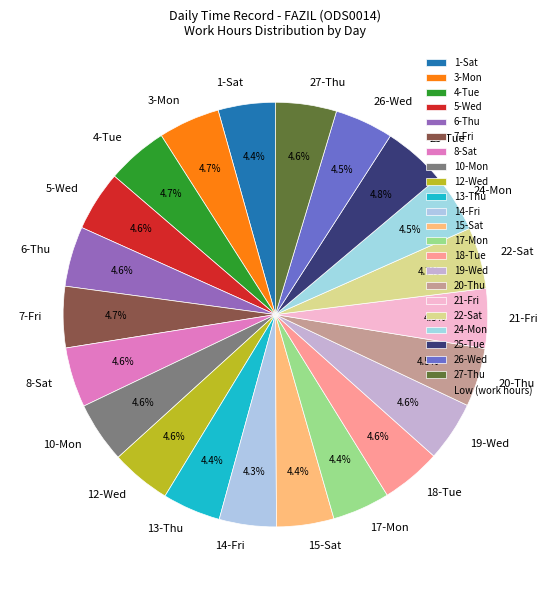

To the nearest percent, what portion does 6-Thu represent?

5%